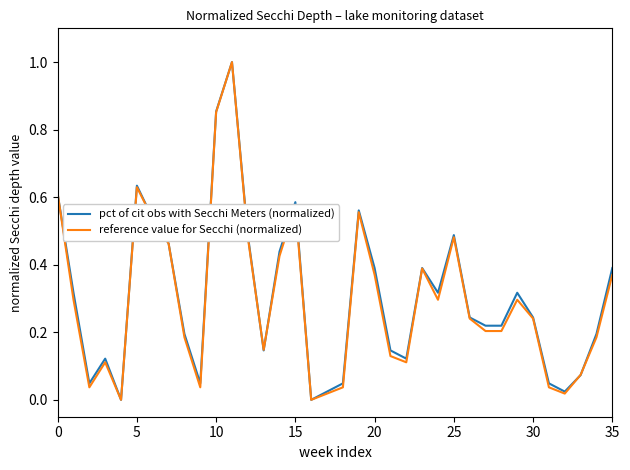

What is the highest value of the pct of cit obs with Secchi Meters (normalized) series?

1.0